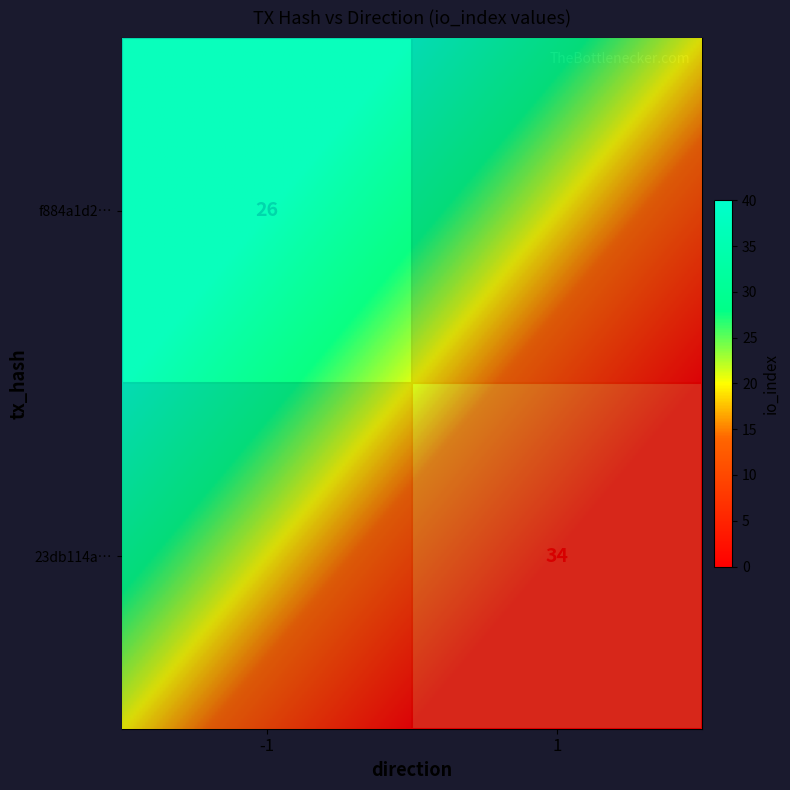

How many values in row_1 are above zero?

1